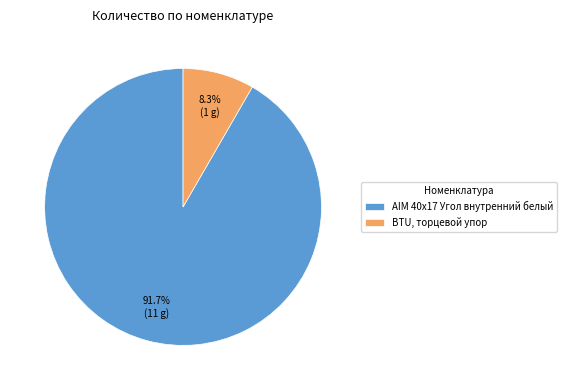

Rank the categories by value from highest to lowest.

AIM 40x17 Угол внутренний белый, BTU, торцевой упор